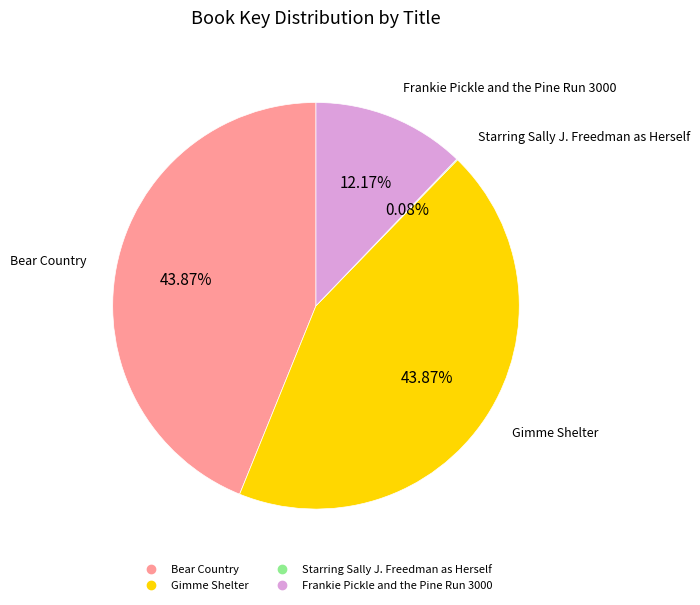

To the nearest percent, what is the average slice percentage?

25%